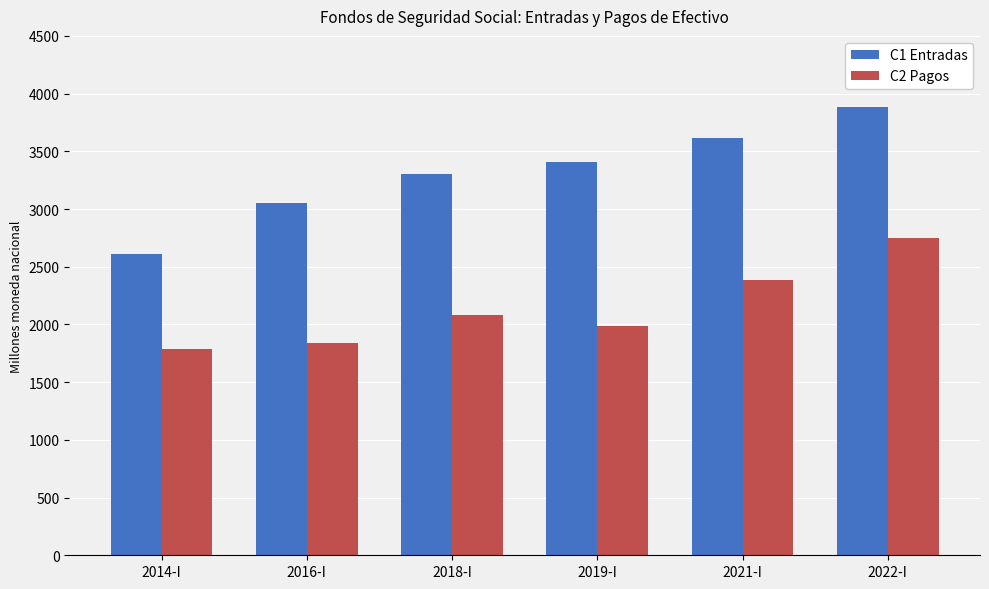

What is the sum of the C2 Pagos values at 2016-I and 2014-I?

3619.4